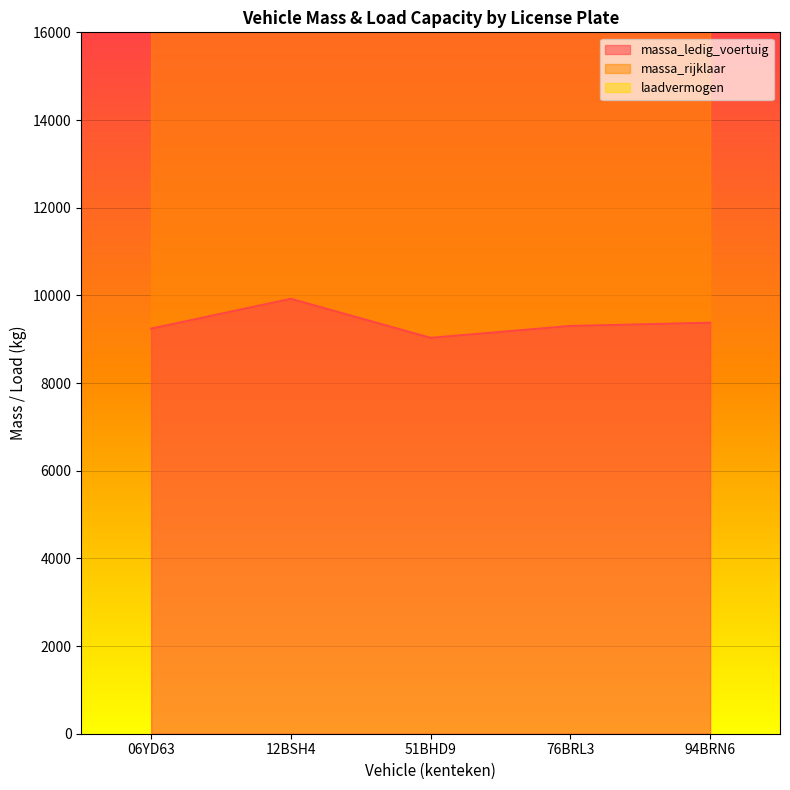

True or false: massa_rijklaar and massa_ledig_voertuig intersect in this chart.

False